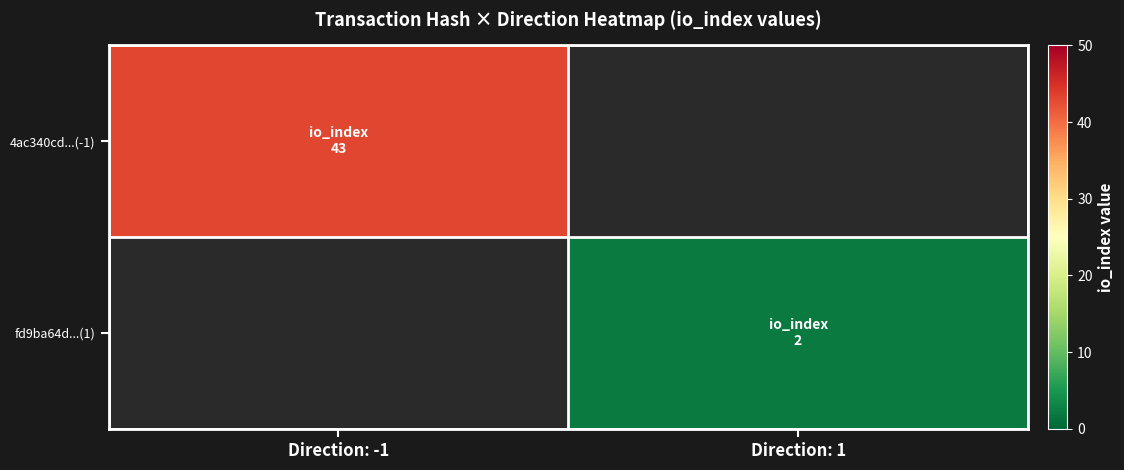

Reading right to left, extract all data points from this chart.

4ac340cd...(-1): Direction: 1=0	Direction: -1=43
fd9ba64d...(1): Direction: 1=2	Direction: -1=0